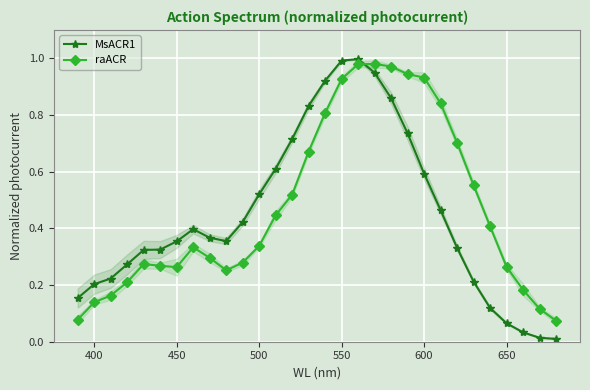

True or false: MsACR1 and raACR intersect in this chart.

True